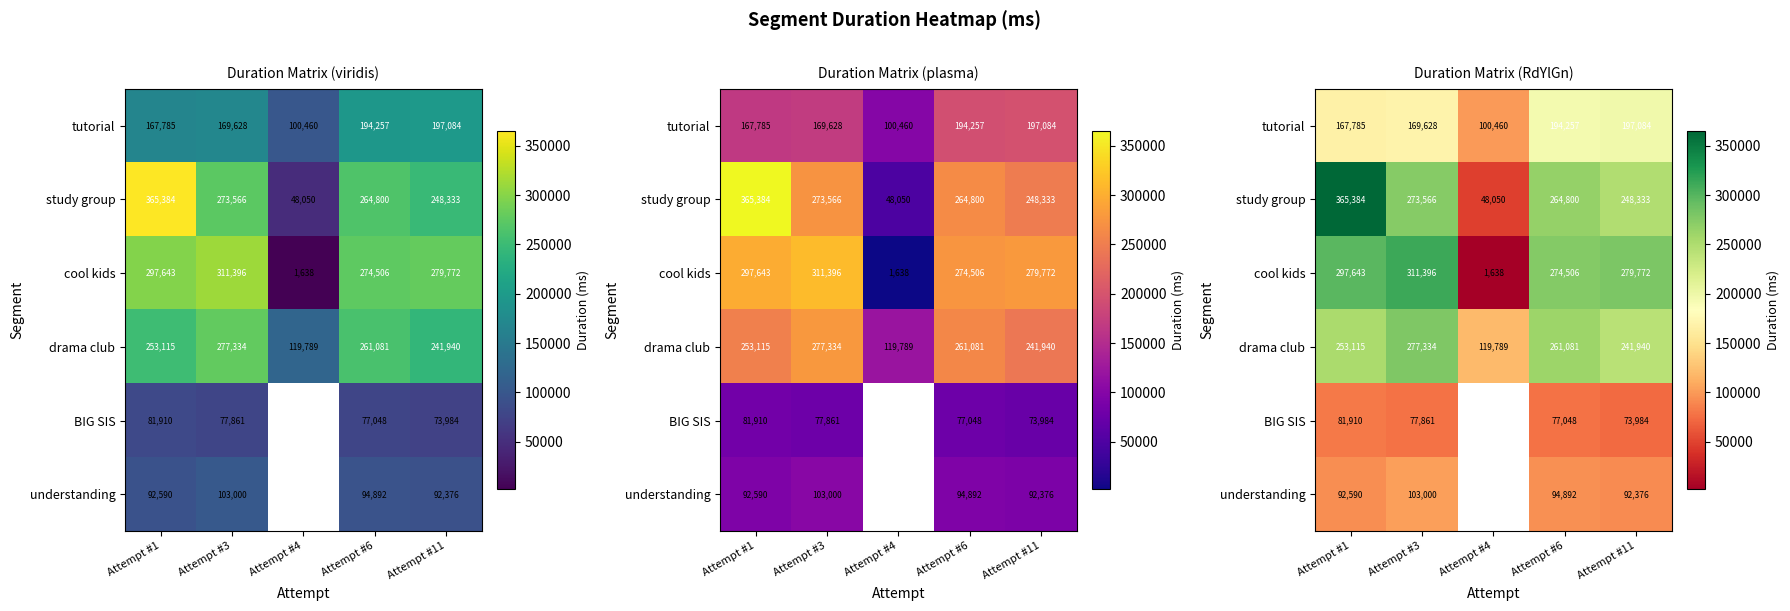

Which category has the lowest value in the drama club series?

Attempt #4